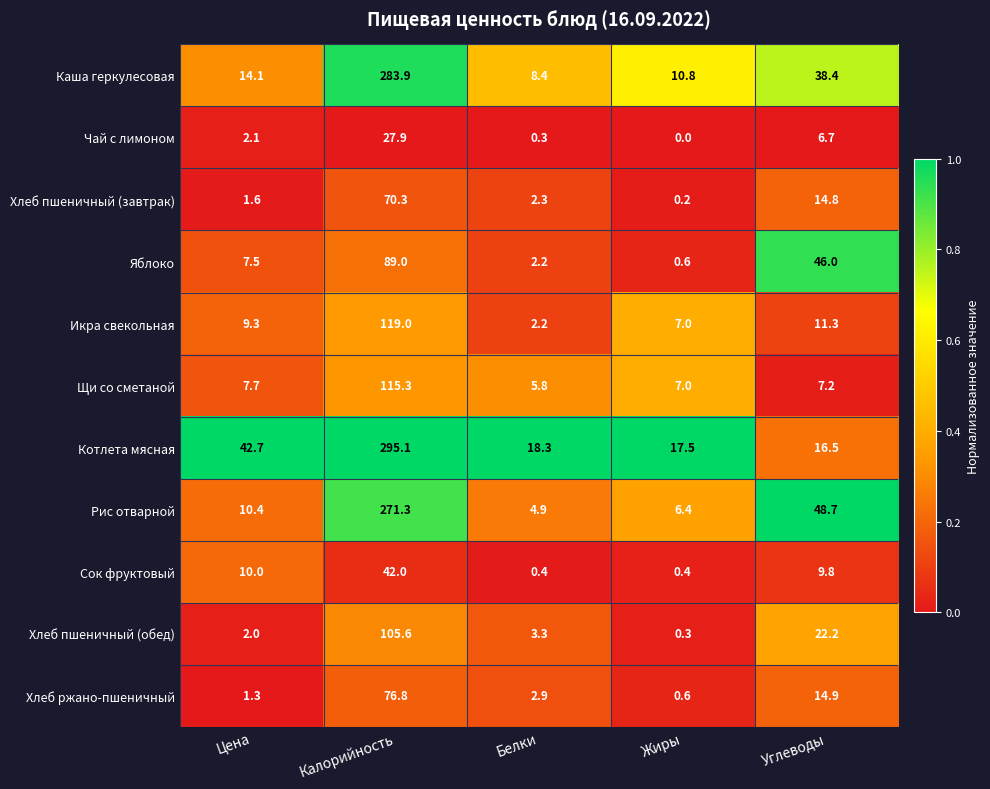

True or false: Щи со сметаной has a value of 9.9 at Жиры.

False